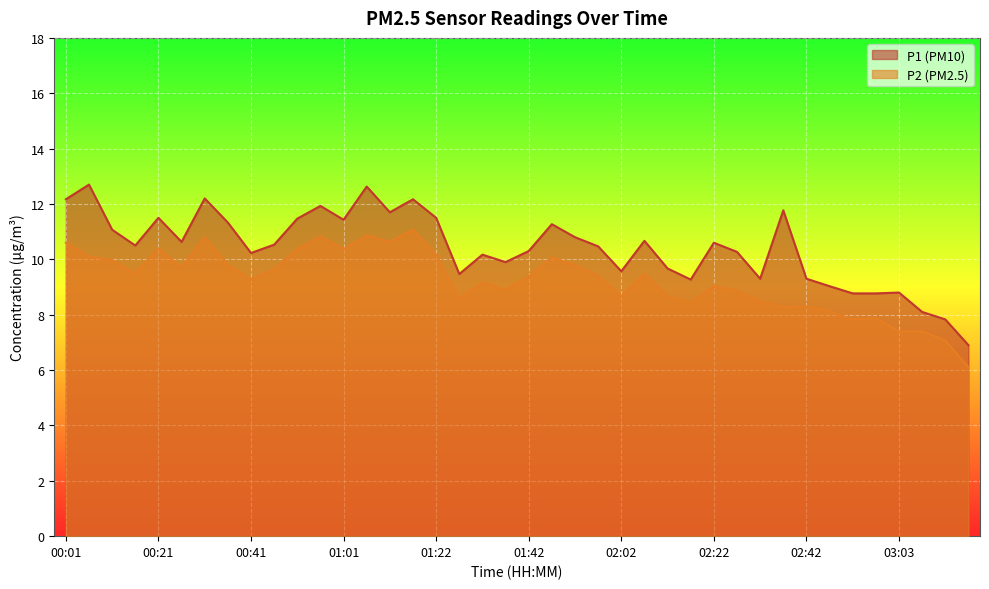

True or false: P2 has a value of 8.4 at 02:17.

True